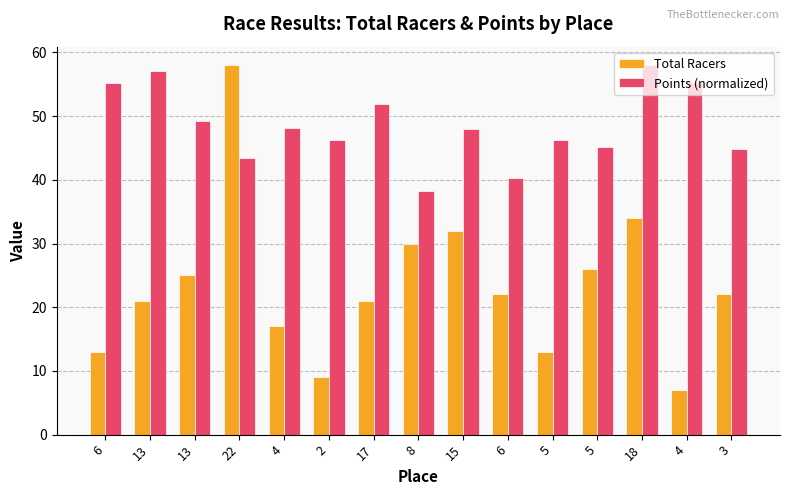

What is the sum of all Total Racers values?

350.0